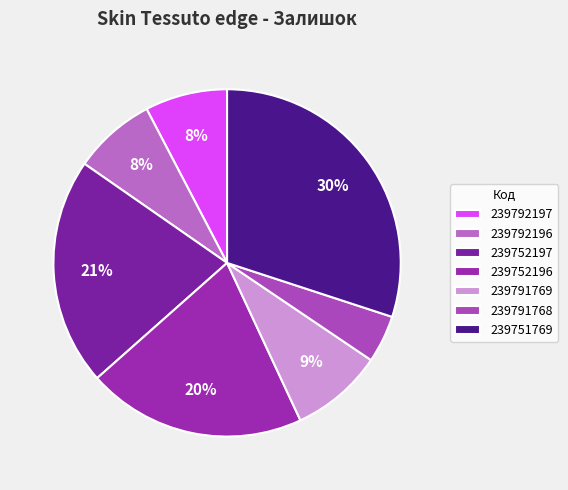

Combined, what portion of the pie is 239751769 and 239792197?

37.7%